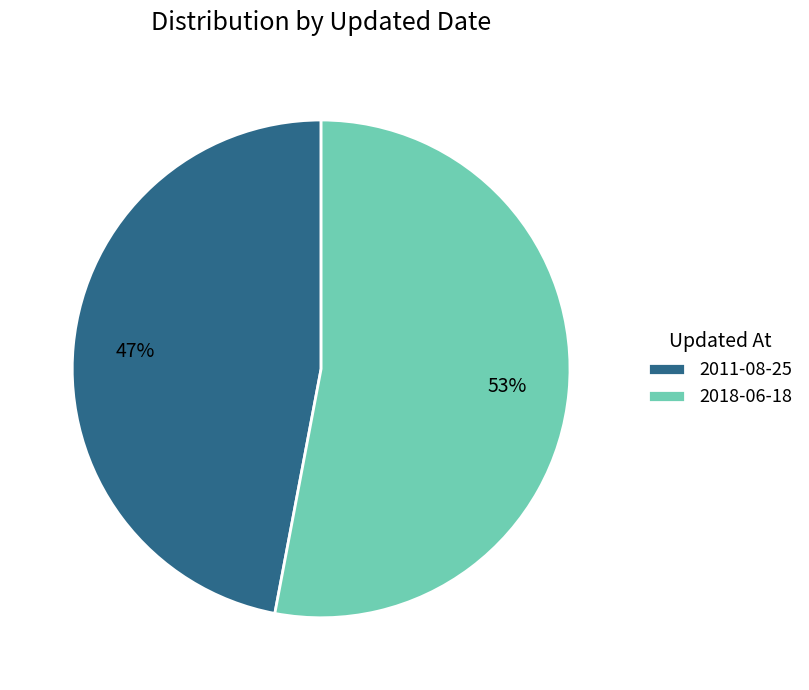

The 2011-08-25 slice represents 47% of the pie. True or false?

True